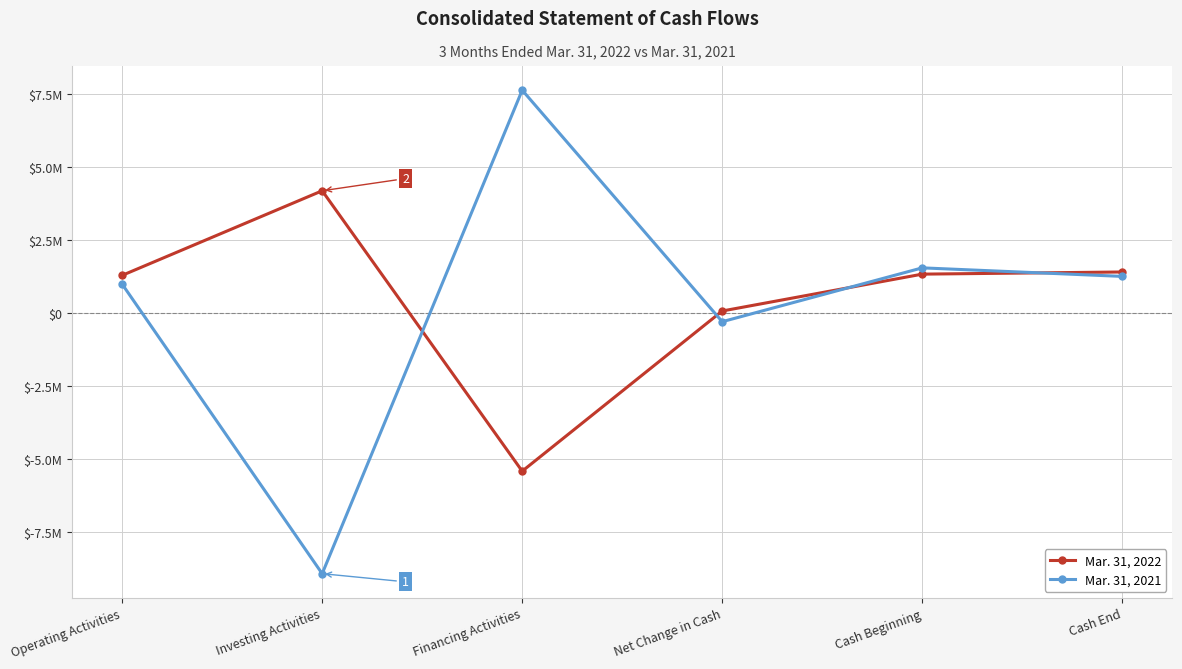

Is this an area chart (filled region under the line)?

No